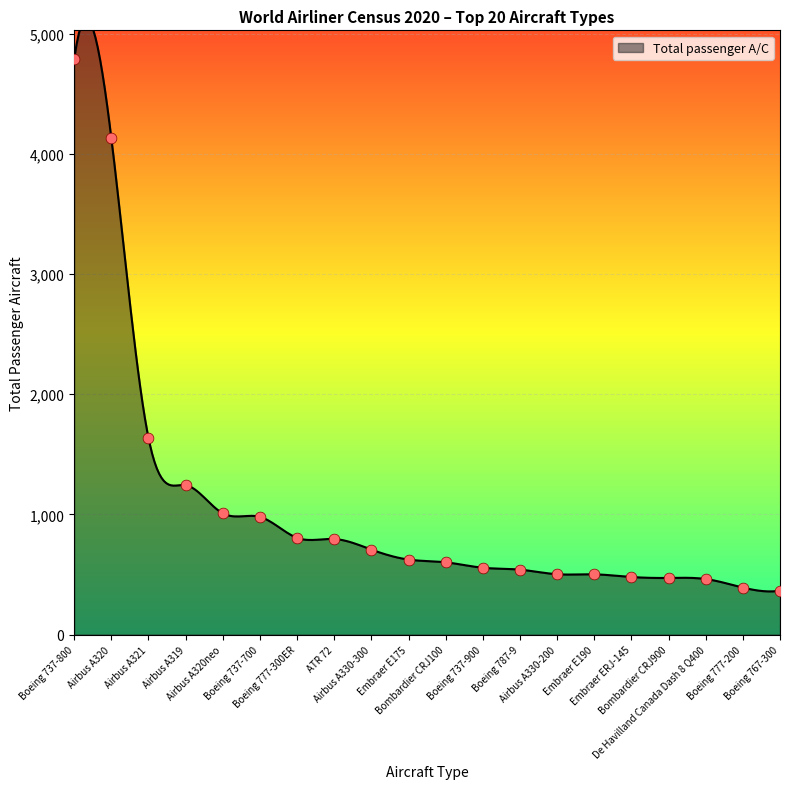

Which has a higher value, Boeing 737-800 or Airbus A320?

Boeing 737-800